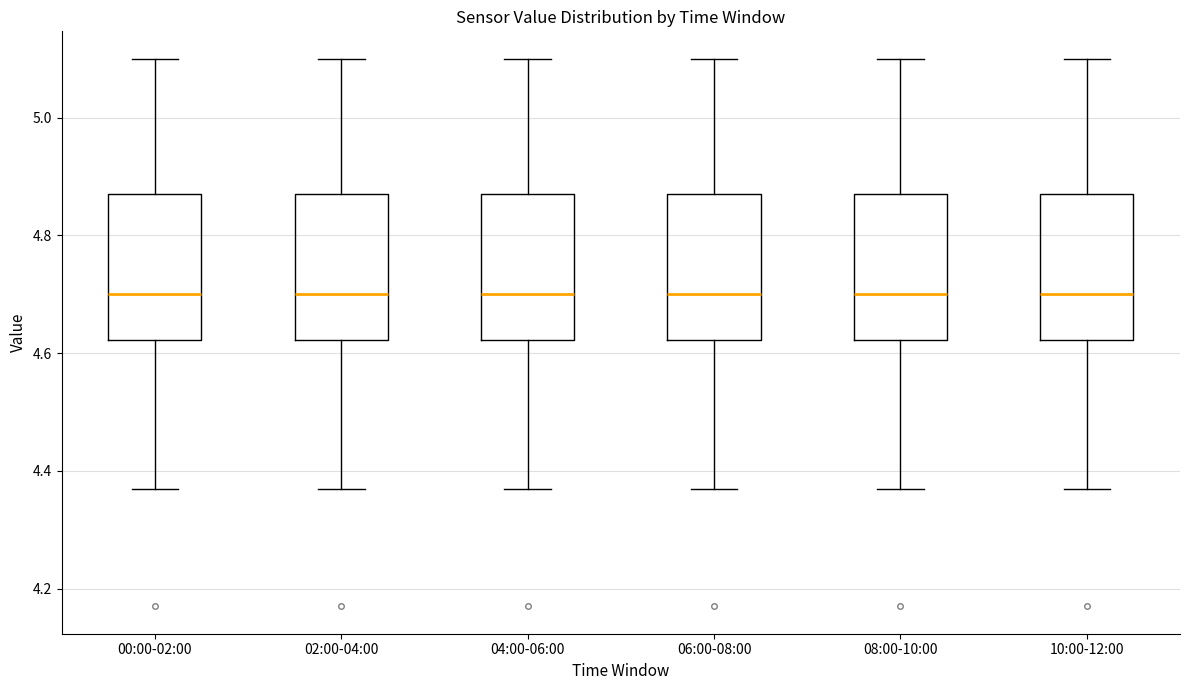

Reading left to right, read every box against the y-axis: the position of its median line, the range the box covers, and the ends of its whiskers. The values are not printed on the chart, so give them approximately, as read against the axis.

00:00-02:00: median 4.70, box 4.62 to 4.88, whiskers 4.38 to 5.10
02:00-04:00: median 4.70, box 4.62 to 4.88, whiskers 4.38 to 5.10
04:00-06:00: median 4.70, box 4.62 to 4.88, whiskers 4.38 to 5.10
06:00-08:00: median 4.70, box 4.62 to 4.88, whiskers 4.38 to 5.10
08:00-10:00: median 4.70, box 4.62 to 4.88, whiskers 4.38 to 5.10
10:00-12:00: median 4.70, box 4.62 to 4.88, whiskers 4.38 to 5.10